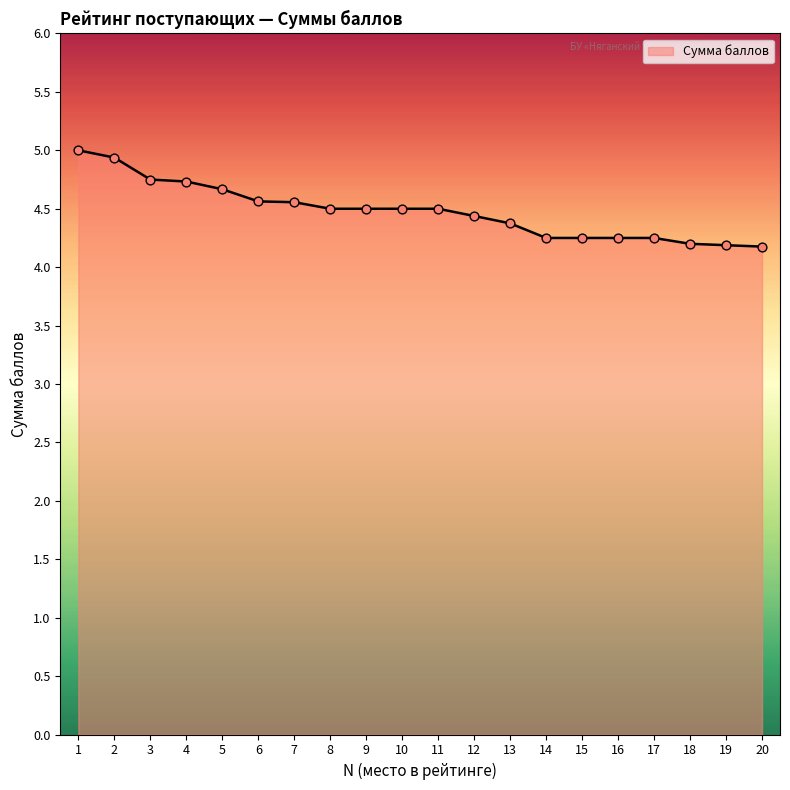

What is the change in value from 3 to 6?

-0.2